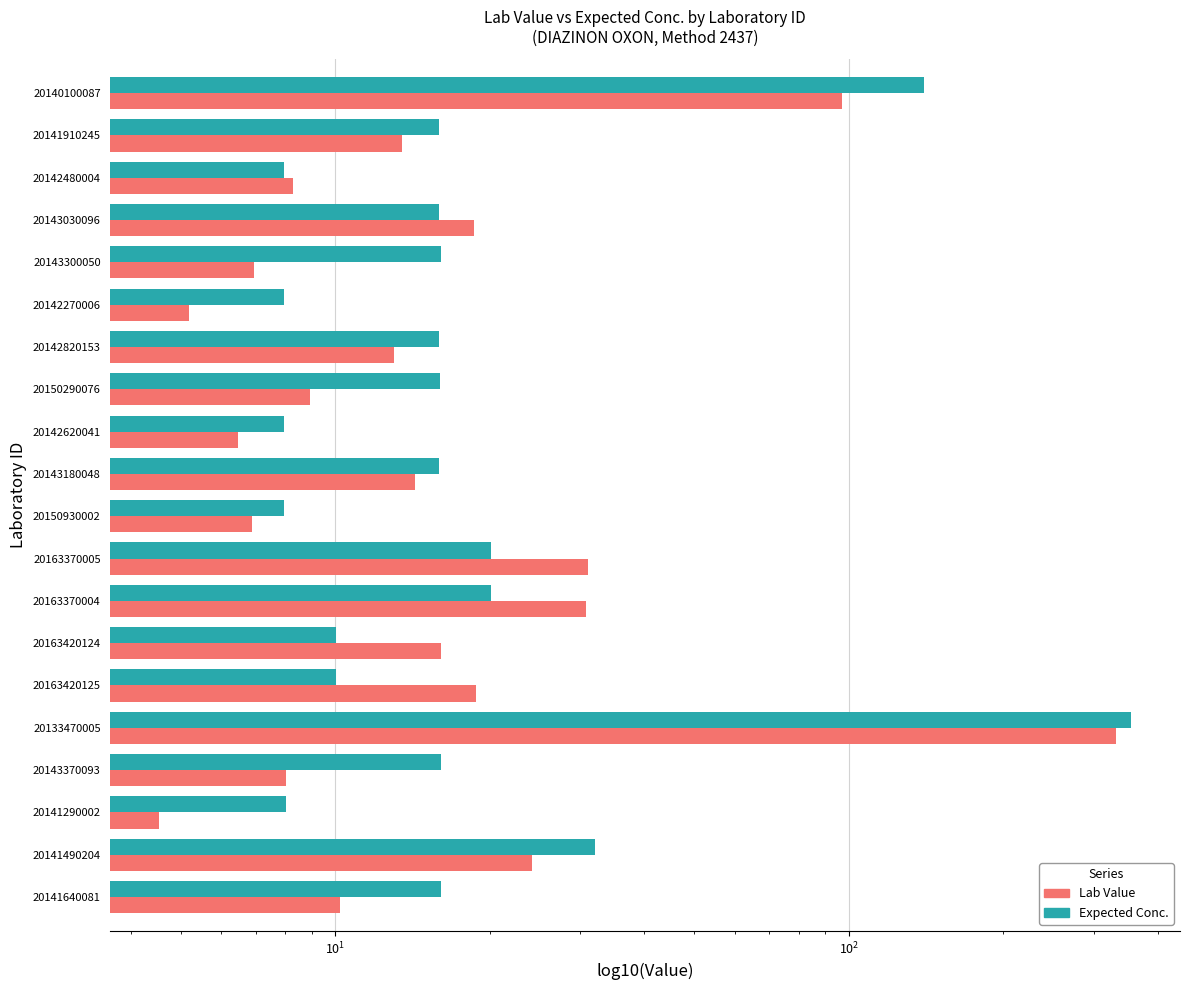

Is the value of Expected Conc. at 20143180048 greater than the value of Lab Value at 20141910245?

Yes